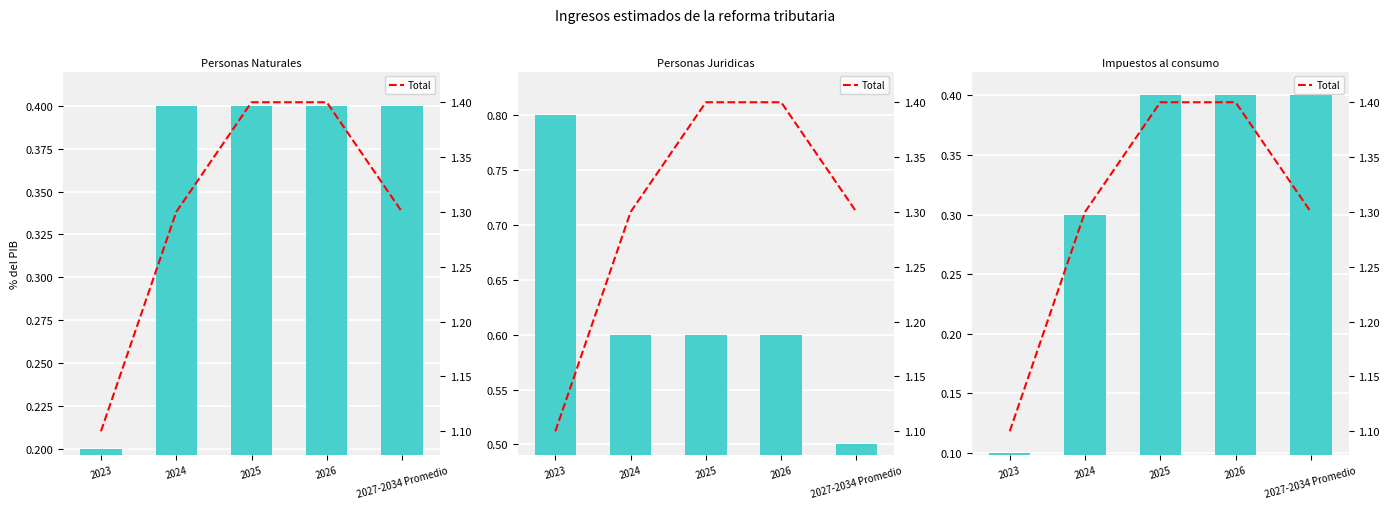

The value of Impuestos al consumo at 2027-2034 Promedio is 0.6. True or false?

False